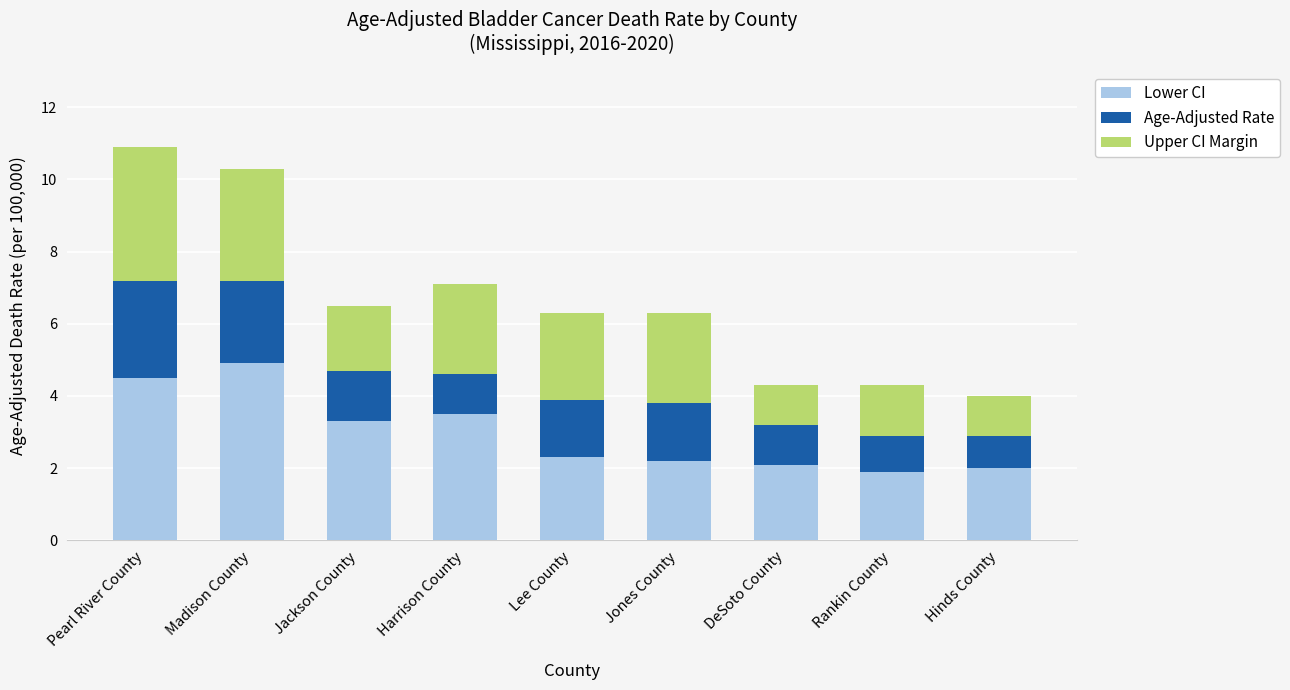

How many bars are there in total?

9